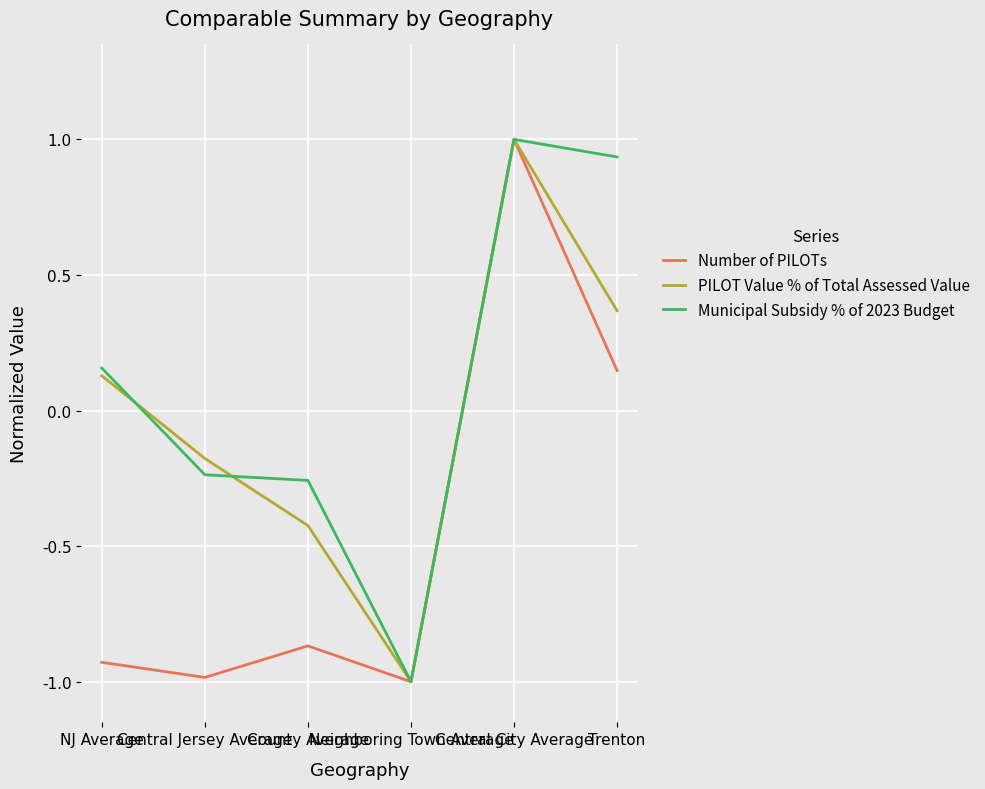

How many series are shown in this chart?

3